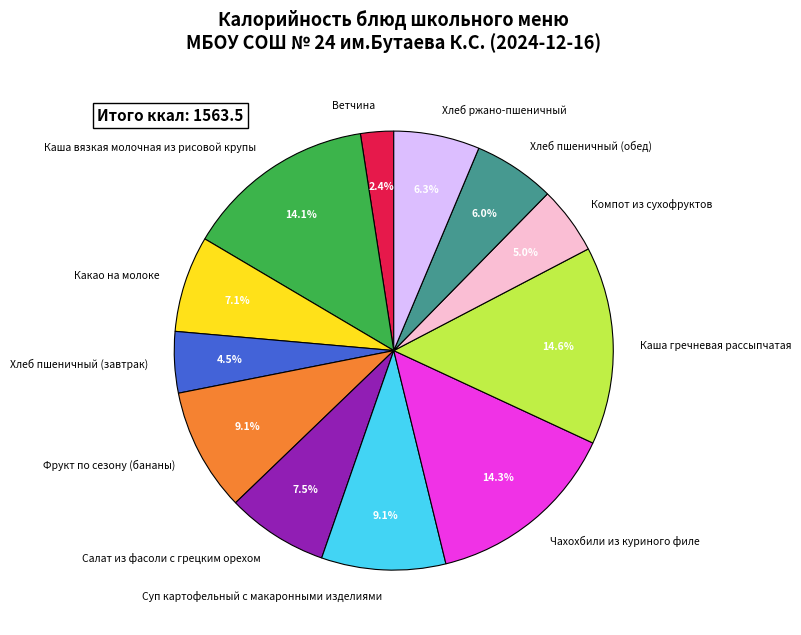

The Салат из фасоли с грецким орехом slice represents 15% of the pie. True or false?

False